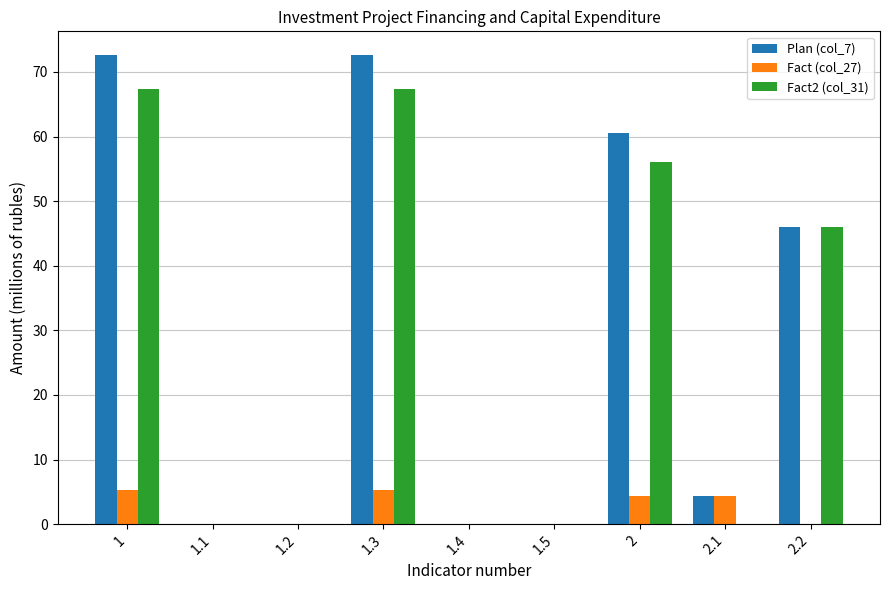

What is the spread (max minus min) of values at 1.3?

67.3